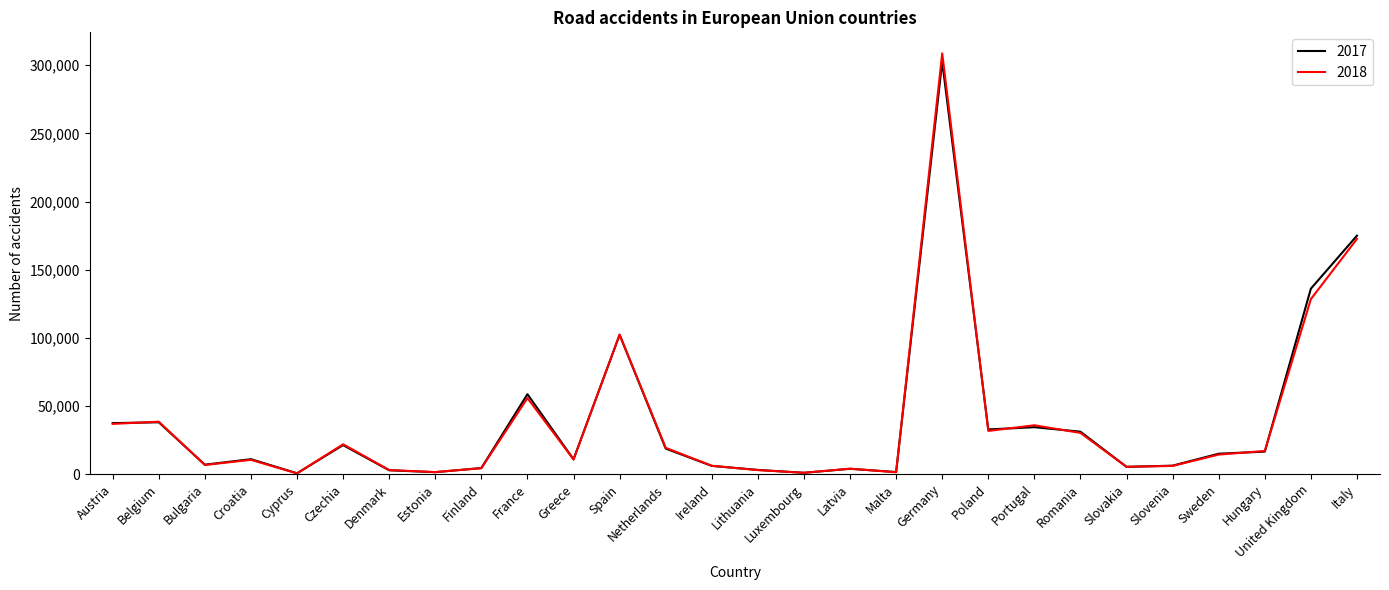

Where is 2018 nearest to the value 154610?

Italy